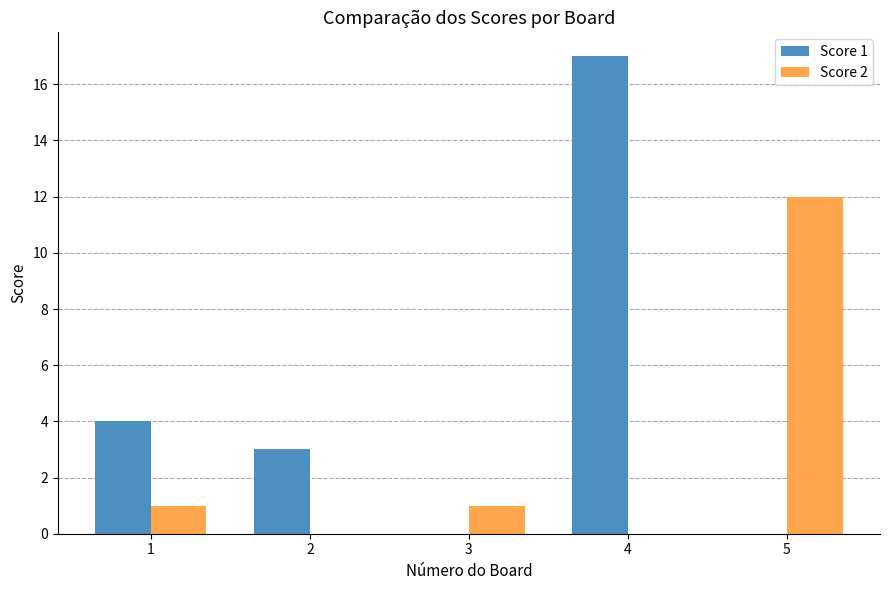

Which category has the highest value in the Score 2 series?

5